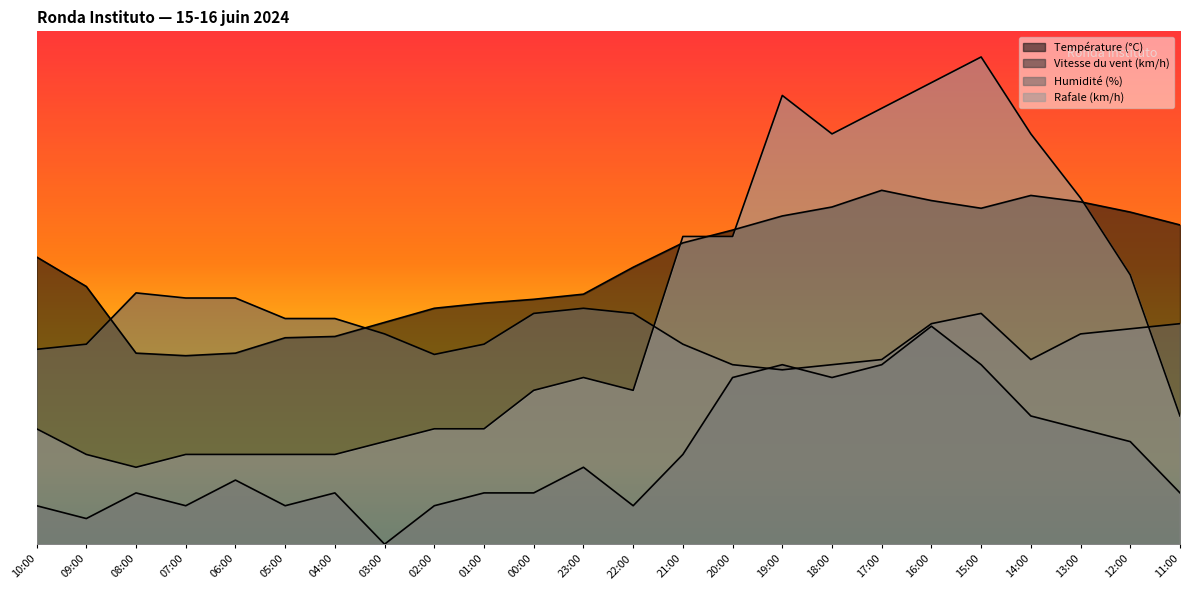

Which series has the largest total across all categories?

Température (°C)